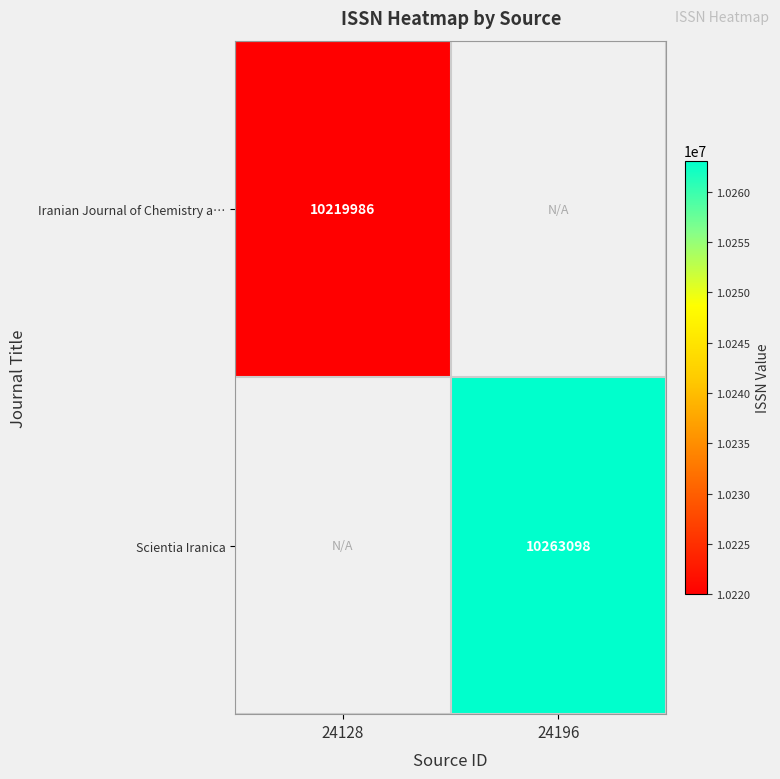

True or false: Iranian Journal of Chemistry a… has a value of 10219986 at 24128.

True